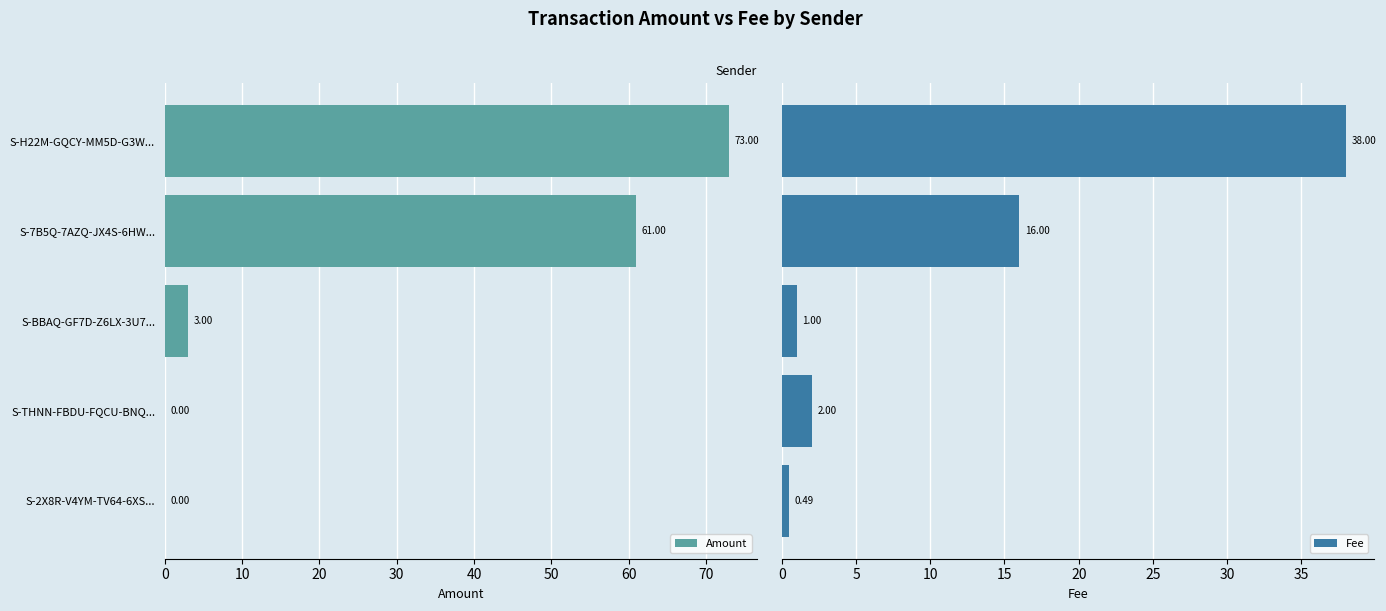

At how many categories does at least one series exceed 22?

2